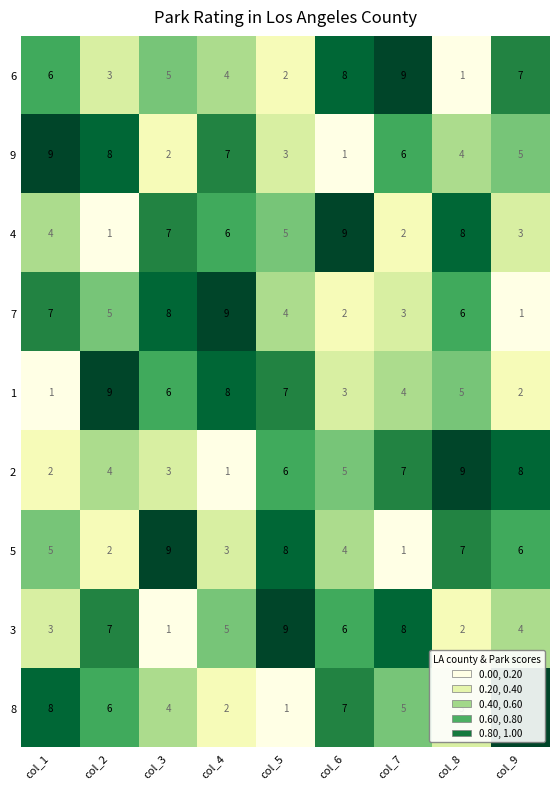

Is it true that 7 equals 1 at col_9?

True